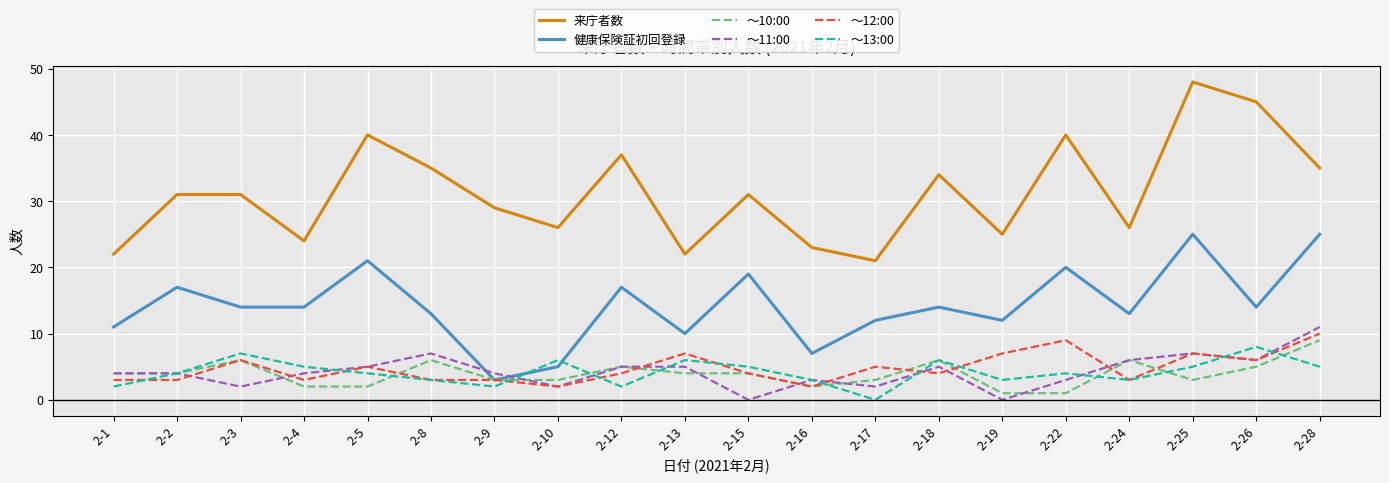

What is the minimum value for 来庁者数?

21